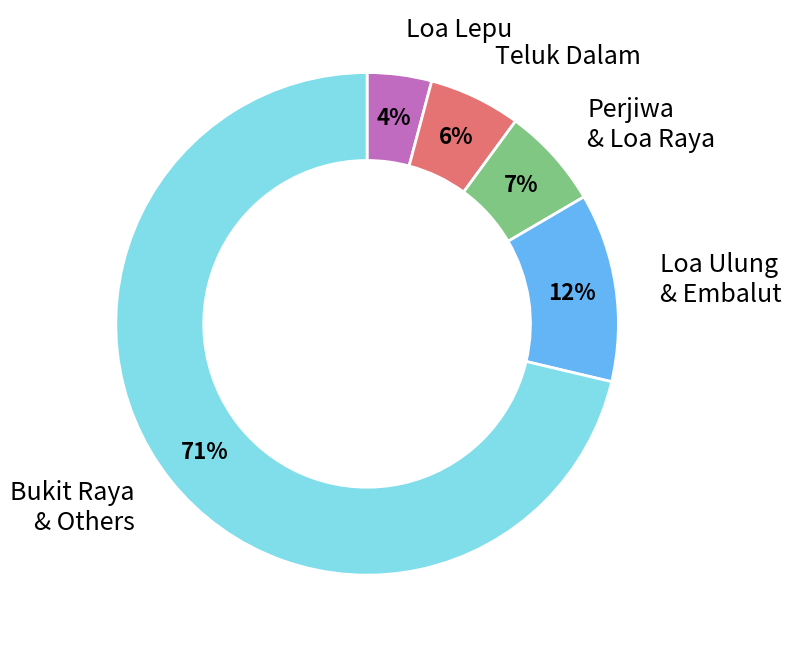

How many segments does this pie chart have?

5